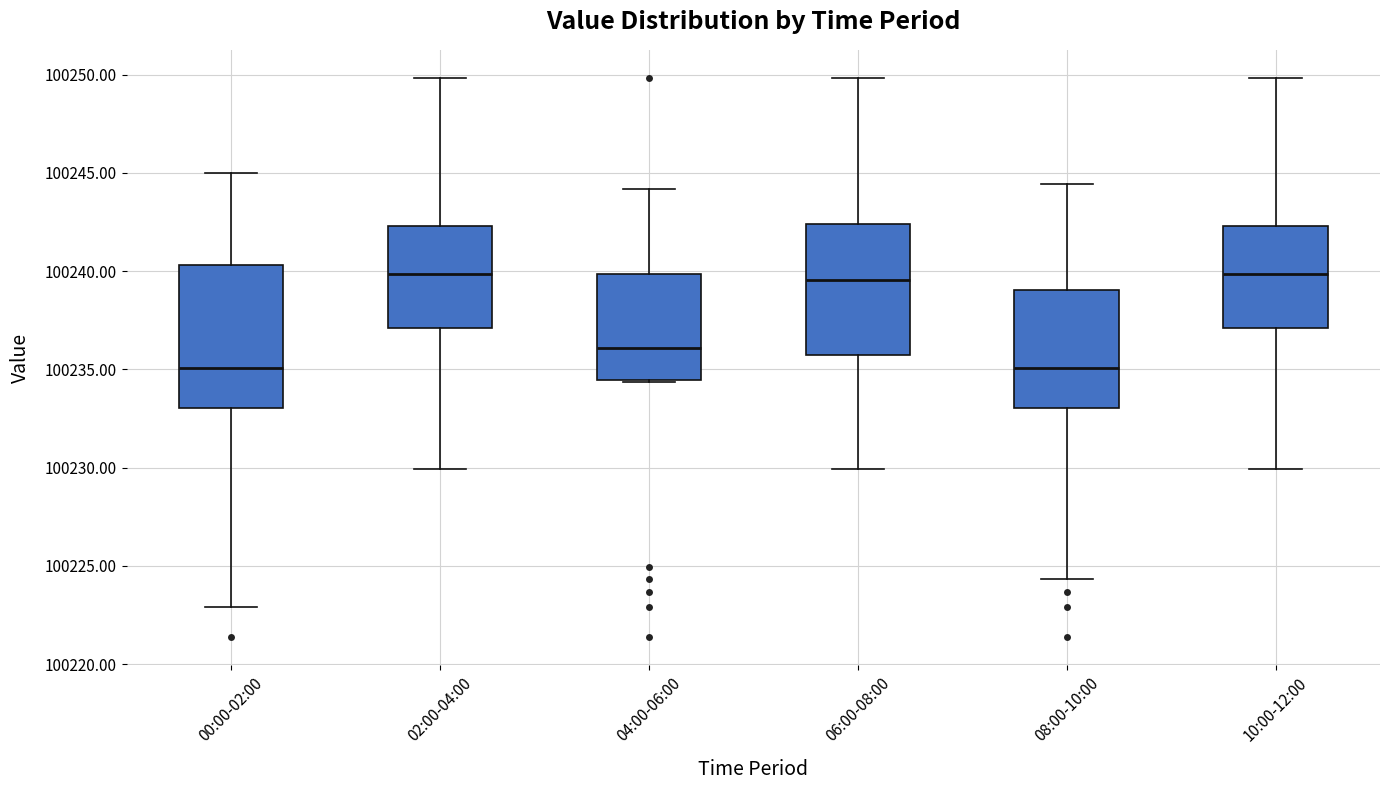

Reading left to right, read every box against the y-axis: the position of its median line, the range the box covers, and the ends of its whiskers. The values are not printed on the chart, so give them approximately, as read against the axis.

00:00-02:00: median 100235.0, box 100233.0 to 100240.5, whiskers 100223.0 to 100245.0
02:00-04:00: median 100240.0, box 100237.0 to 100242.5, whiskers 100230.0 to 100250.0
04:00-06:00: median 100236.0, box 100234.5 to 100240.0, whiskers 100234.5 to 100244.0
06:00-08:00: median 100239.5, box 100235.5 to 100242.5, whiskers 100230.0 to 100250.0
08:00-10:00: median 100235.0, box 100233.0 to 100239.0, whiskers 100224.5 to 100244.5
10:00-12:00: median 100240.0, box 100237.0 to 100242.5, whiskers 100230.0 to 100250.0